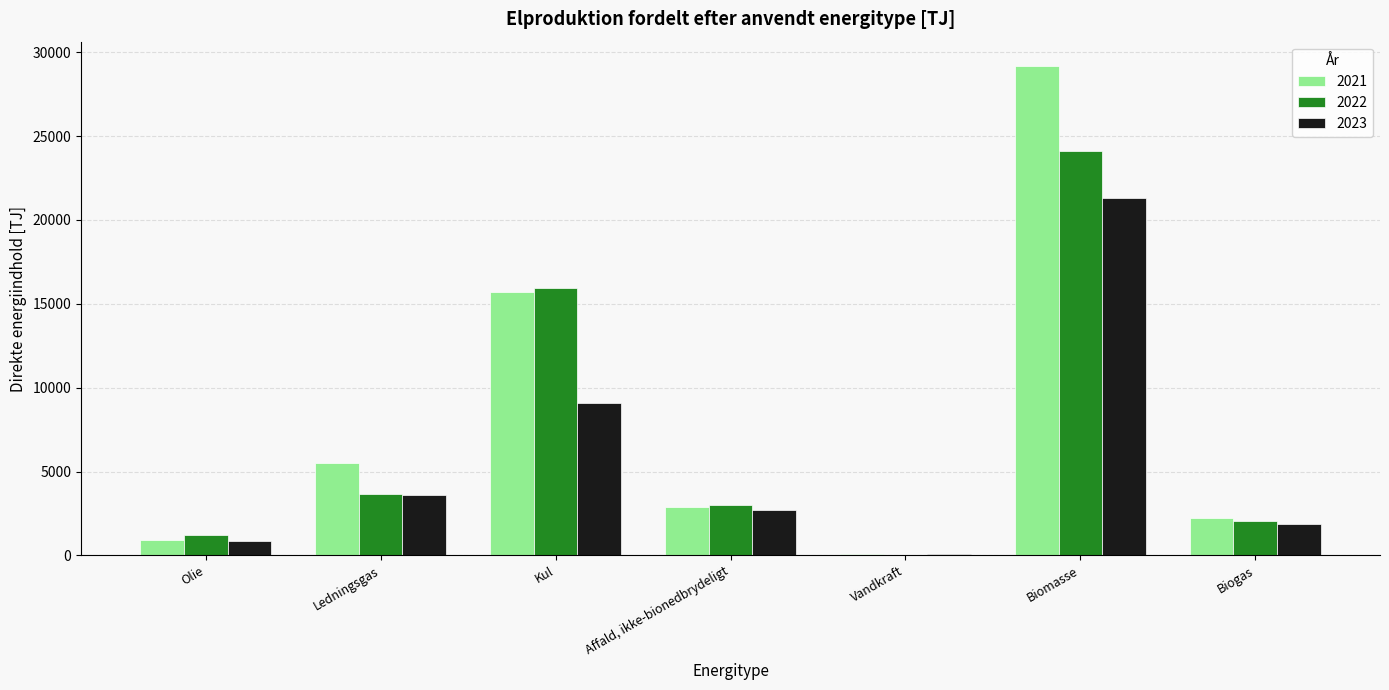

What is the approximate value of 2022 at Olie?

1194.6